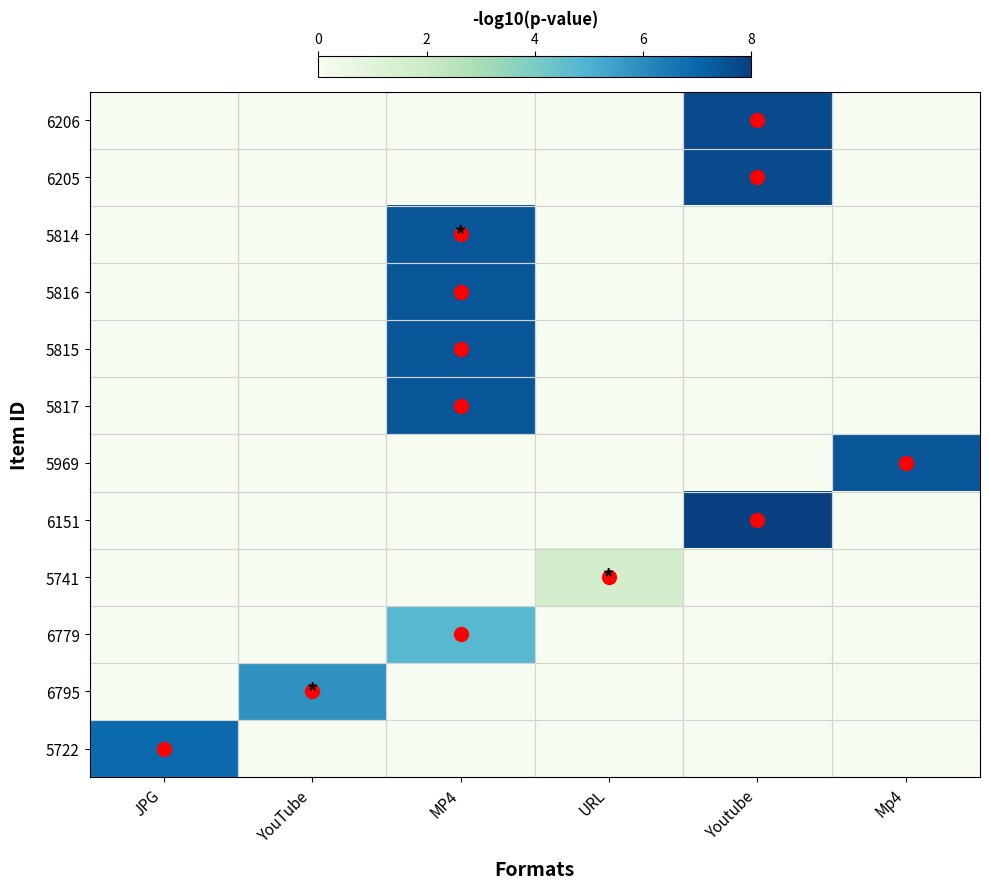

What is the difference between the highest and lowest values at URL?

1.6